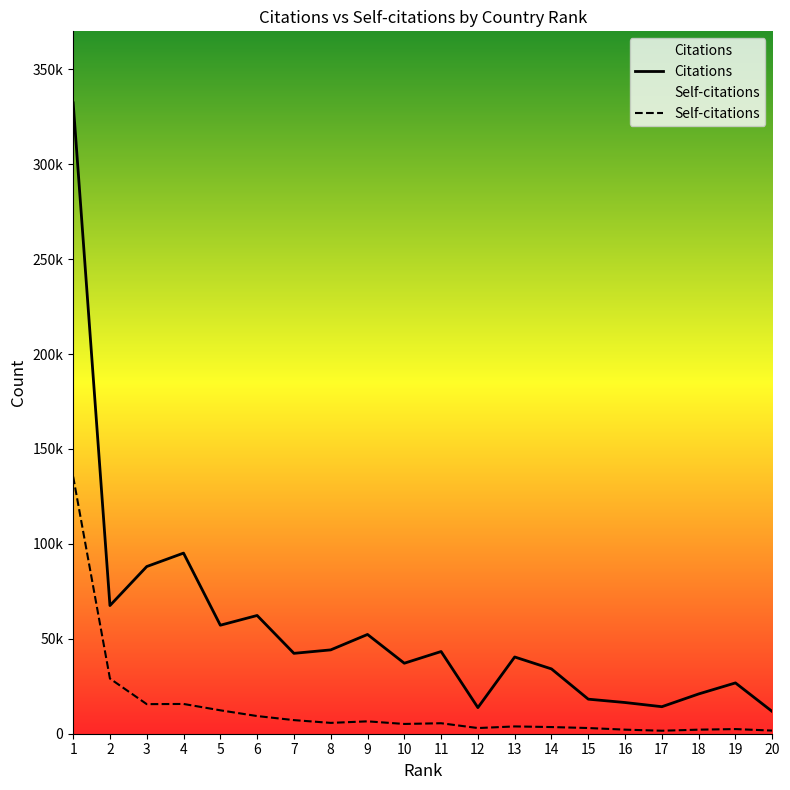

How many lines are shown in the chart?

2